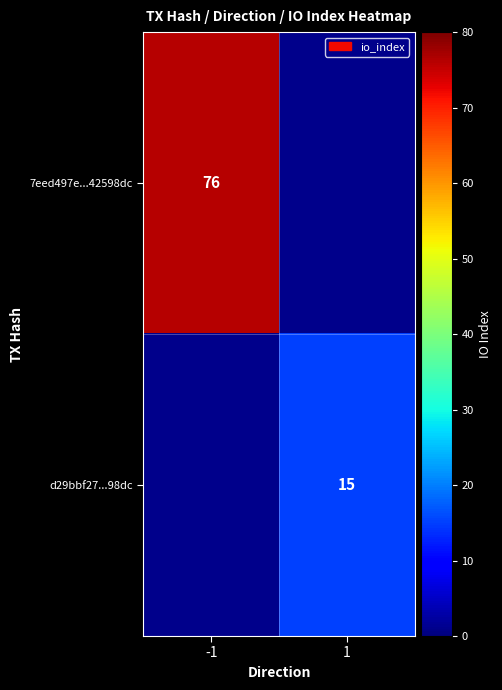

True or false: 7eed497e...42598dc has a value of 76 at -1.

True